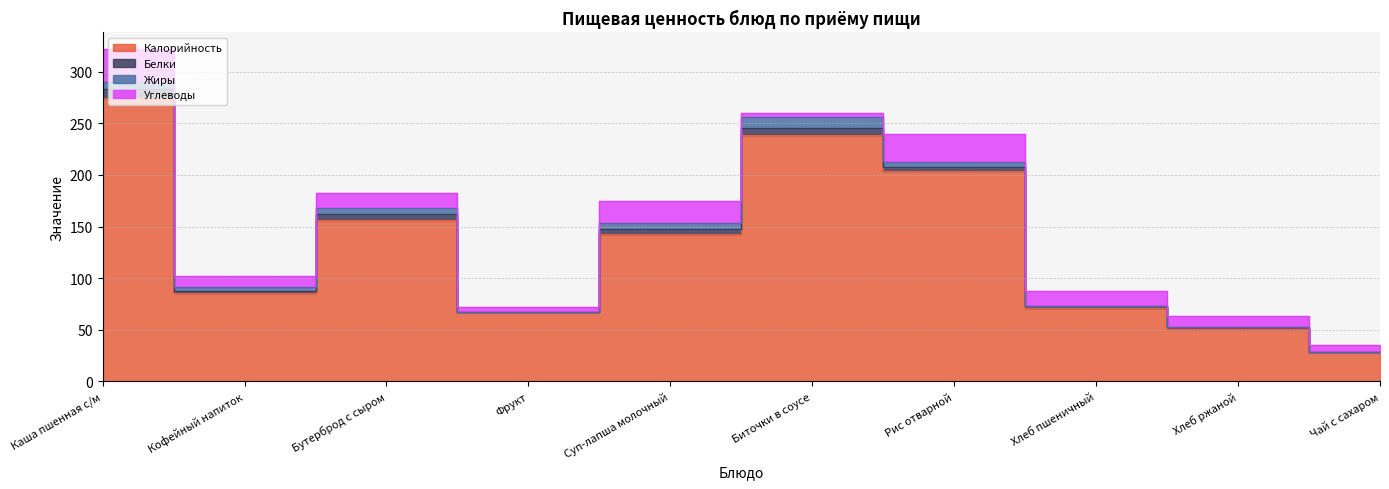

After their last crossing, which series has the higher values: Белки or Жиры?

Белки